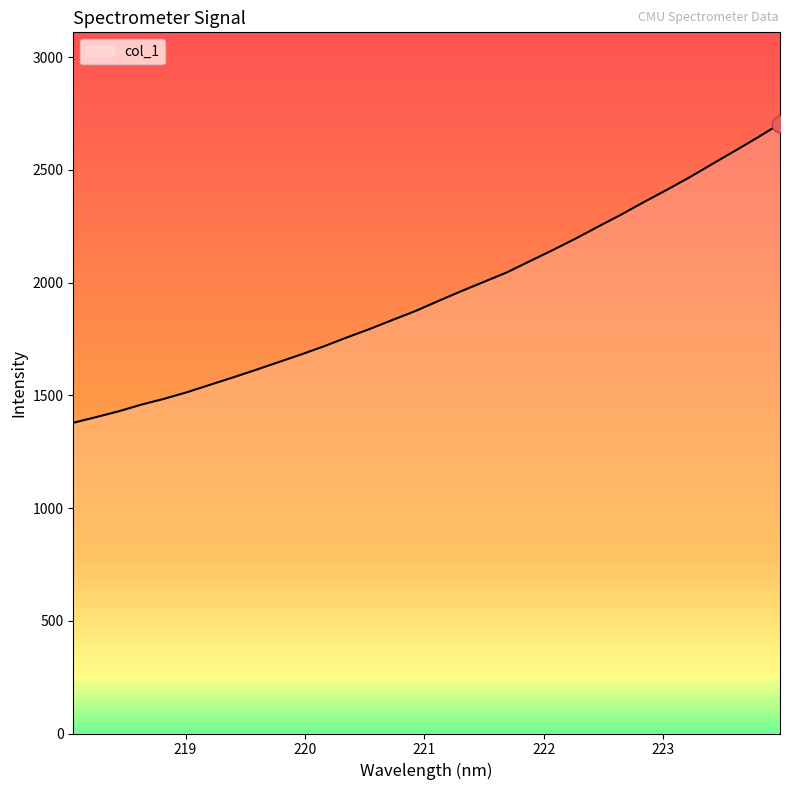

What is the difference between the maximum and minimum values?

1326.4